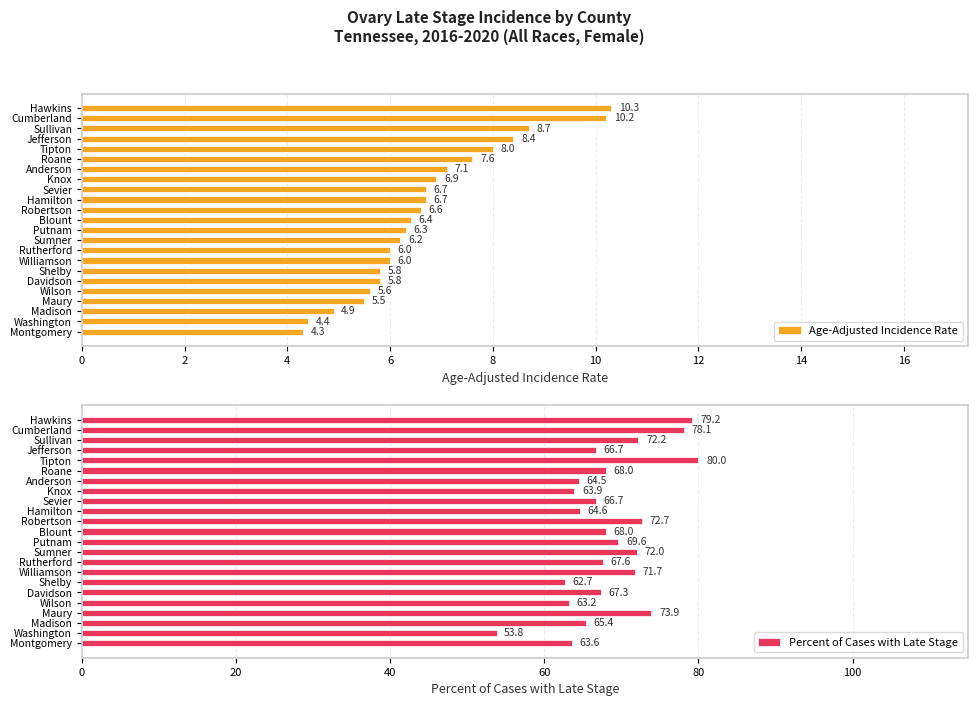

What are all the series names shown in the legend?

Age-Adjusted Incidence Rate, Percent of Cases with Late Stage